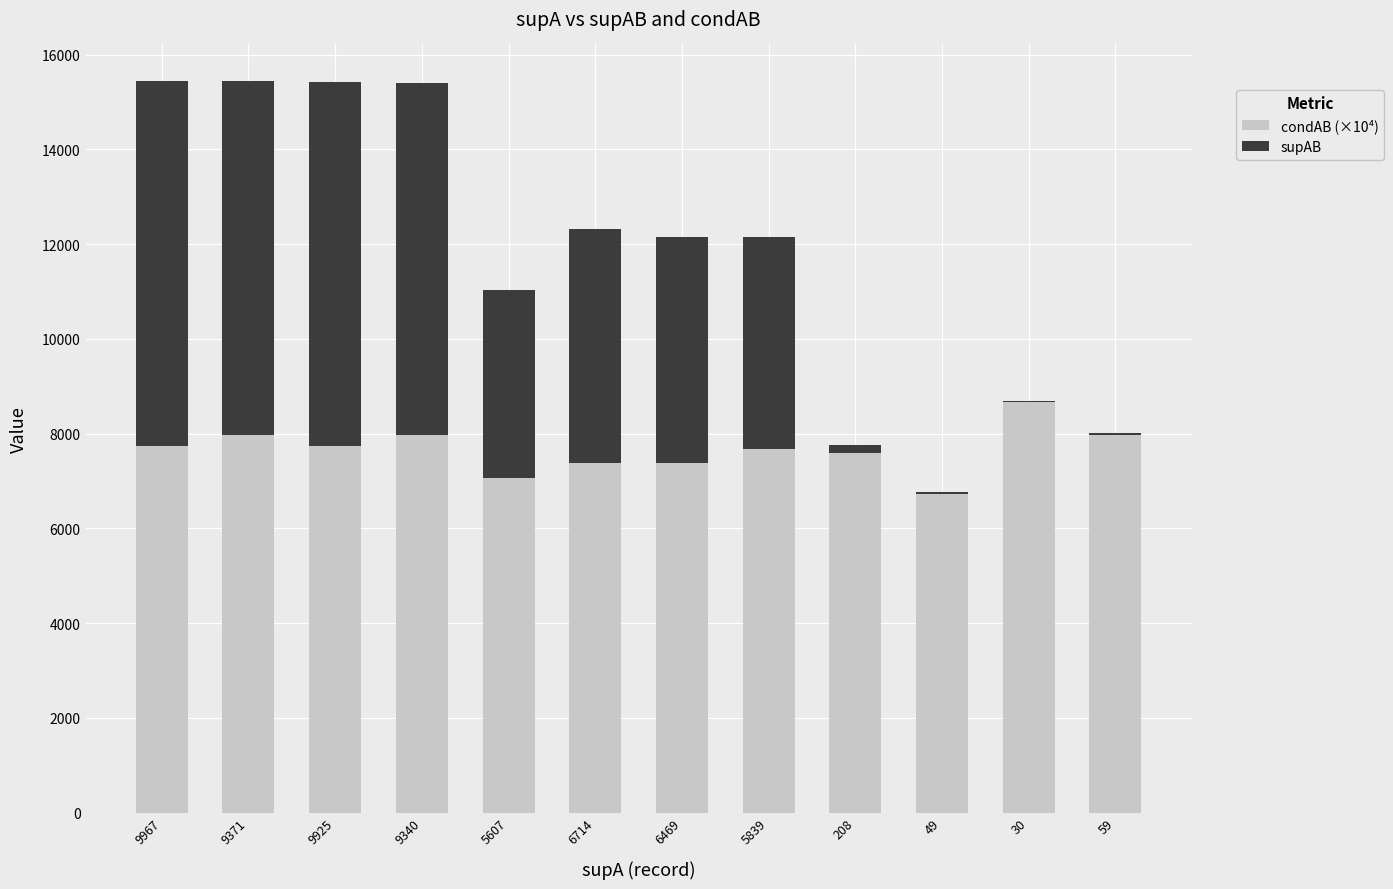

What is the total value across all series at 6469?

12156.4